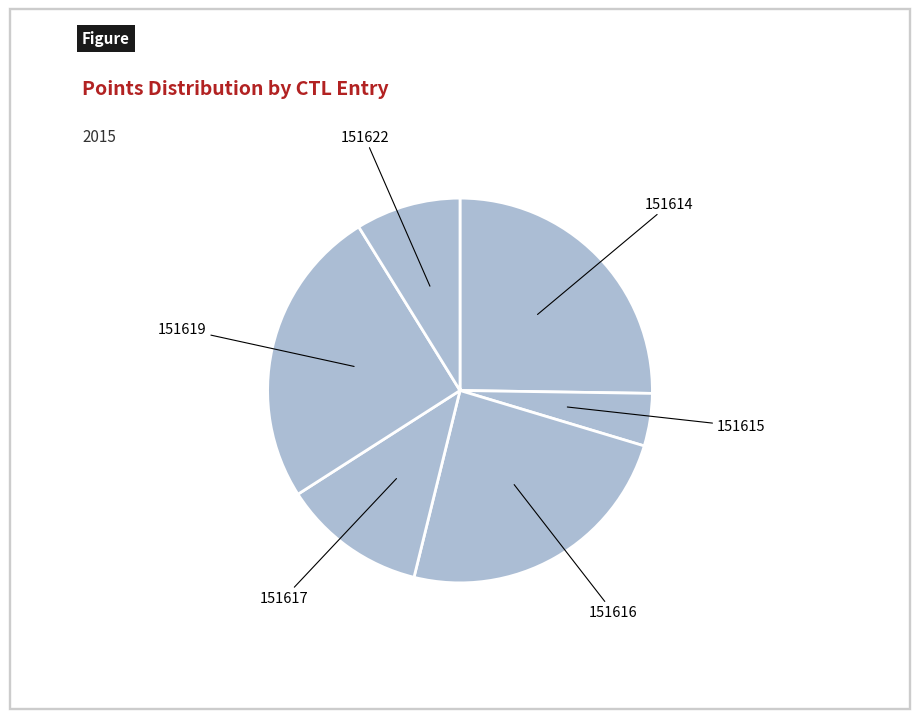

Do 151622 and 151619 together represent more than half of the pie?

No